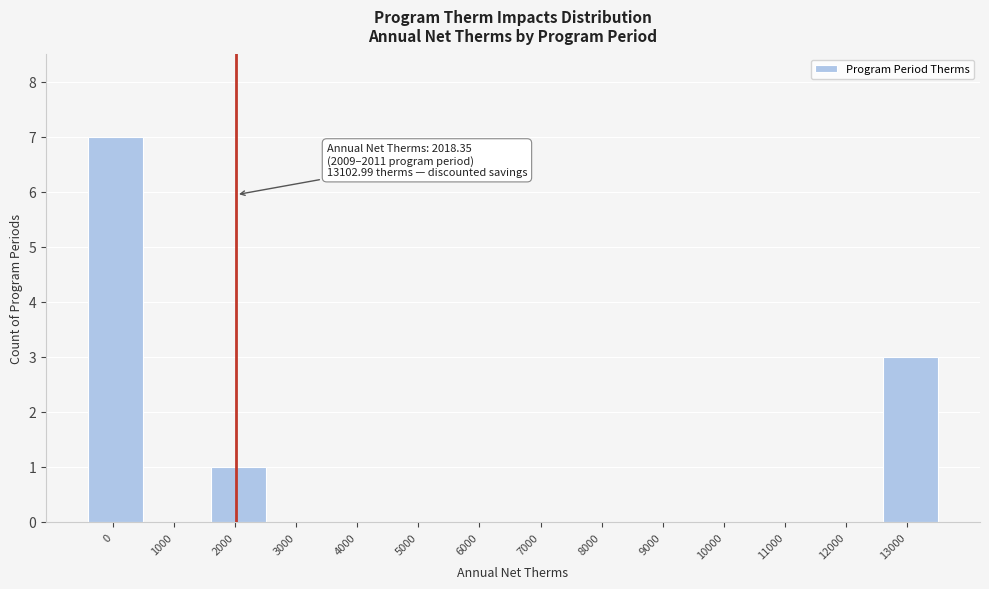

Reading right to left, transcribe all the data shown in this chart.

13000=3	12000=0	11000=0	10000=0	9000=0	8000=0	7000=0	6000=0	5000=0	4000=0	3000=0	2000=1	1000=0	0=7